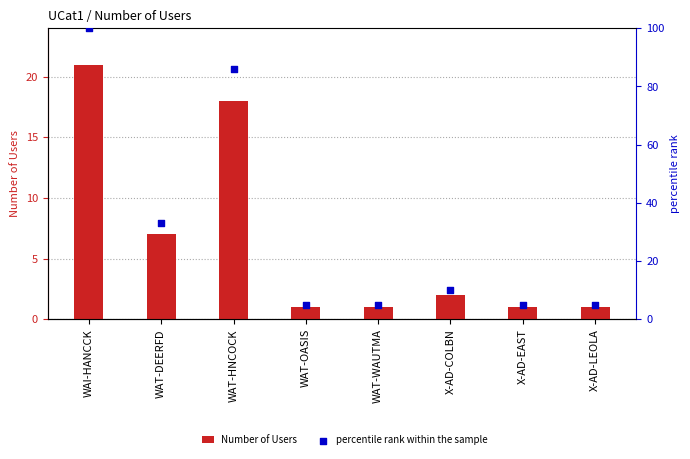

Which series reaches the minimum Y coordinate?

Number of Users